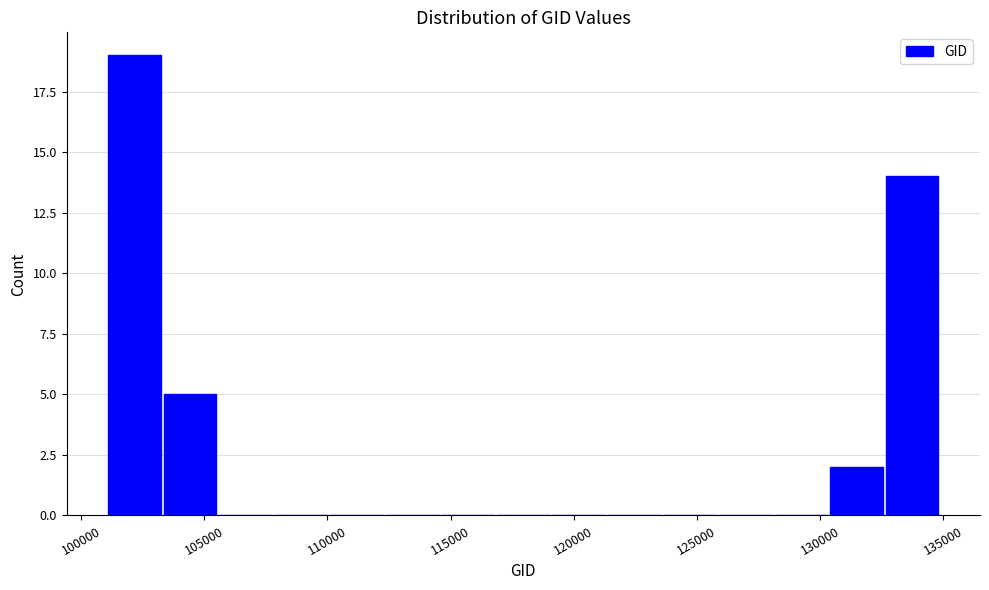

Reading left to right, transcribe this chart: for each bar, give the range it covers on the x-axis and its height. Neither the bar edges nor the heights are printed on the chart, so give them approximately, as read against the axes.

101000 to 103500: 19
103500 to 105500: 5
105500 to 108000: 0
108000 to 110000: 0
110000 to 112500: 0
112500 to 114500: 0
114500 to 117000: 0
117000 to 119000: 0
119000 to 121500: 0
121500 to 123500: 0
123500 to 126000: 0
126000 to 128000: 0
128000 to 130500: 0
130500 to 132500: 2
132500 to 135000: 14